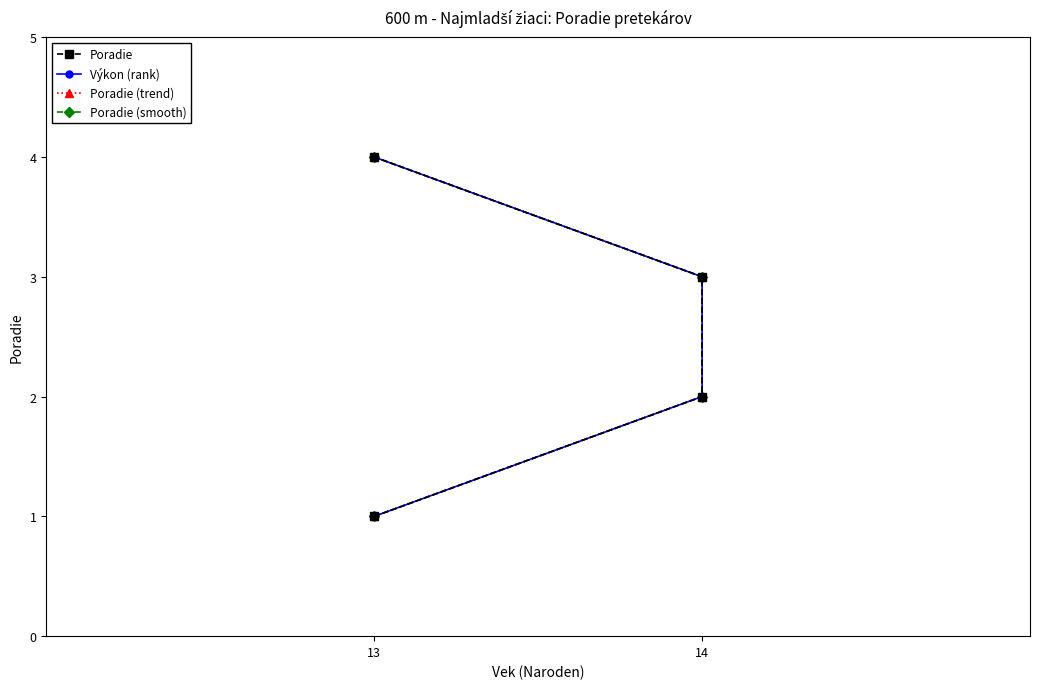

Which series has the largest range (max minus min)?

Poradie